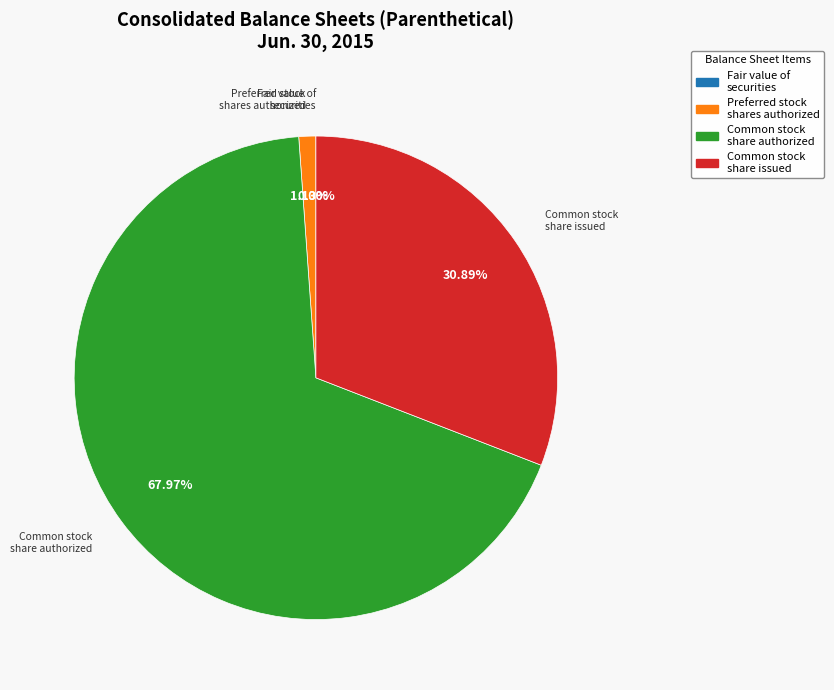

Is there any slice that represents more than half of the pie?

Yes